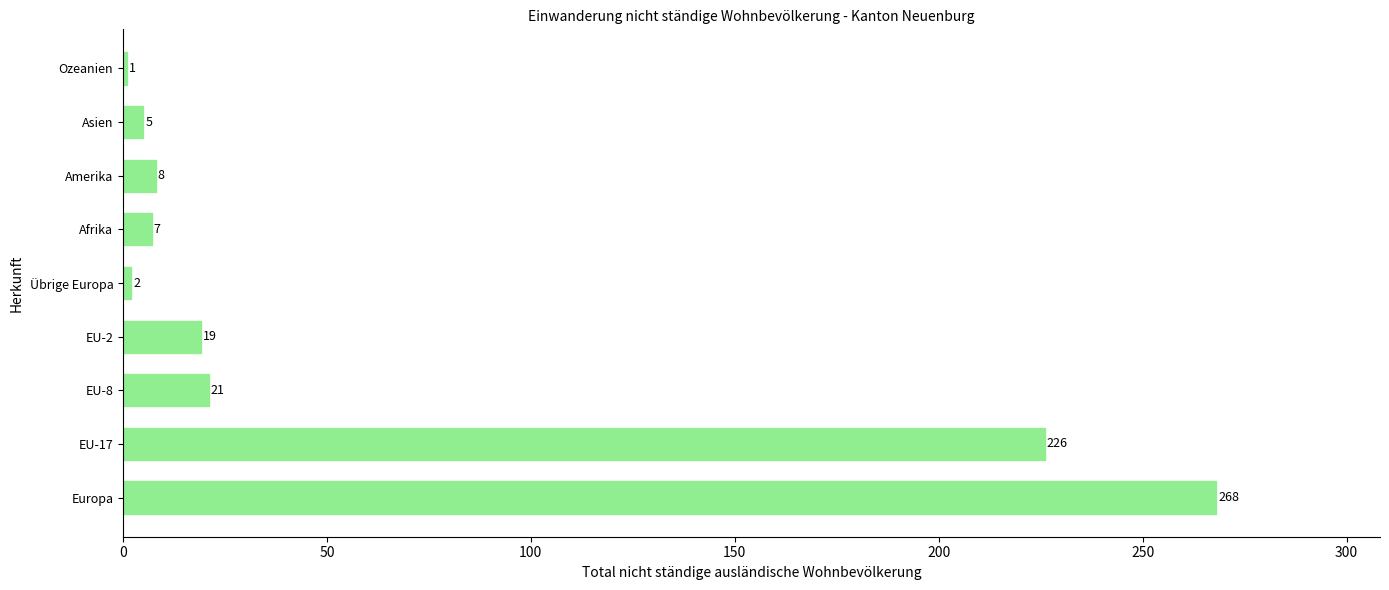

How many distinct data groups are displayed?

1